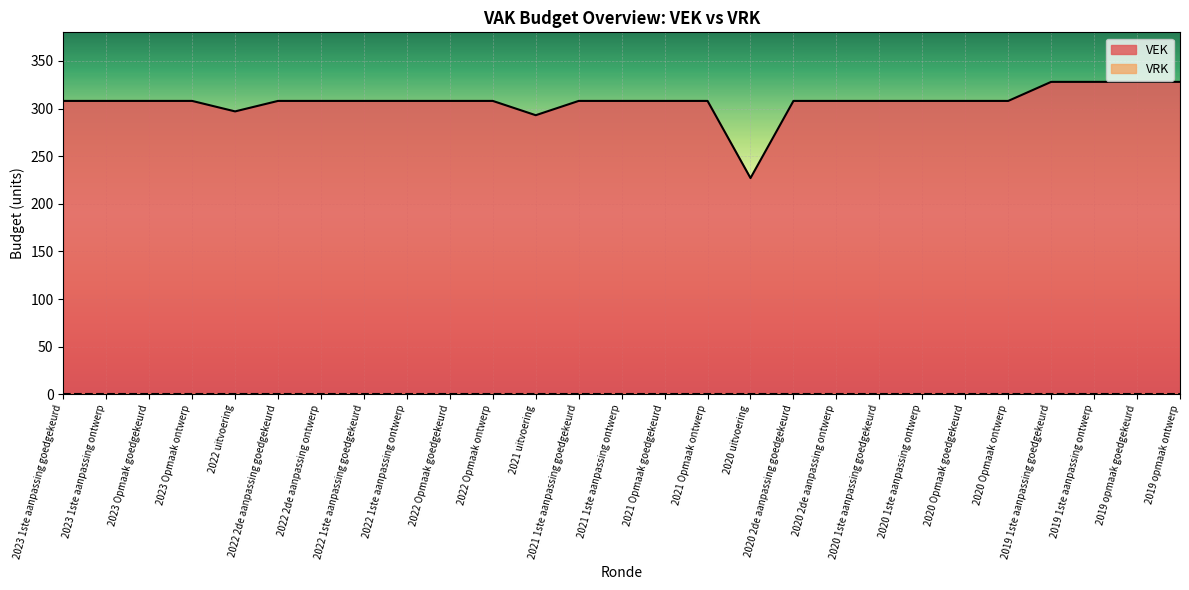

Reading left to right, list all the values displayed in this chart.

308	308	308	308	297	308	308	308	308	308	308	293	308	308	308	308	227	308	308	308	308	308	308	328	328	328	328